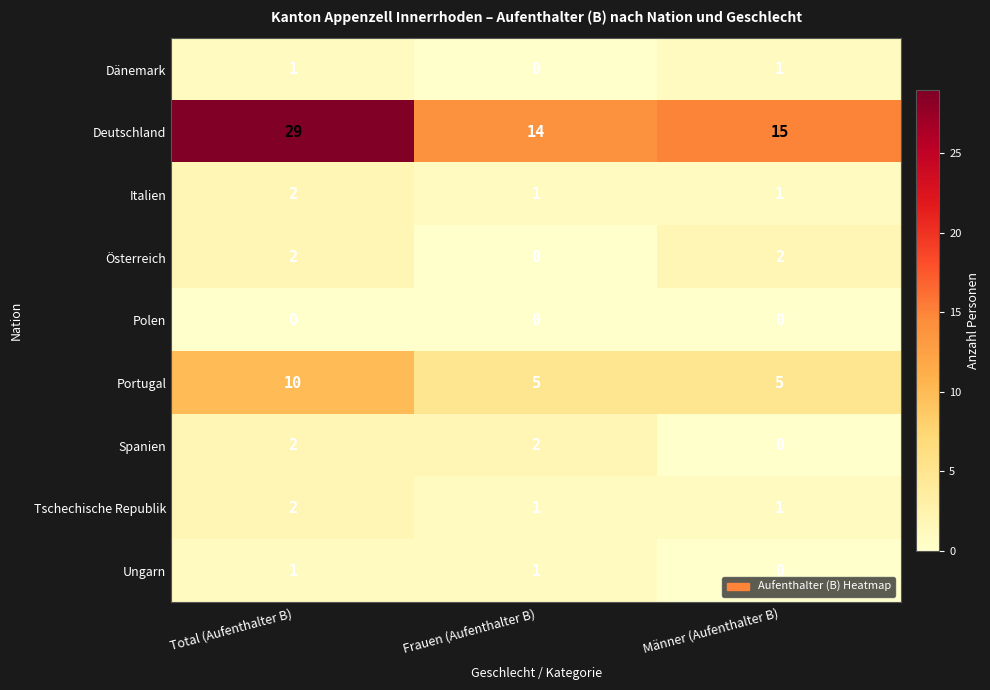

How many data points does each series have?

3